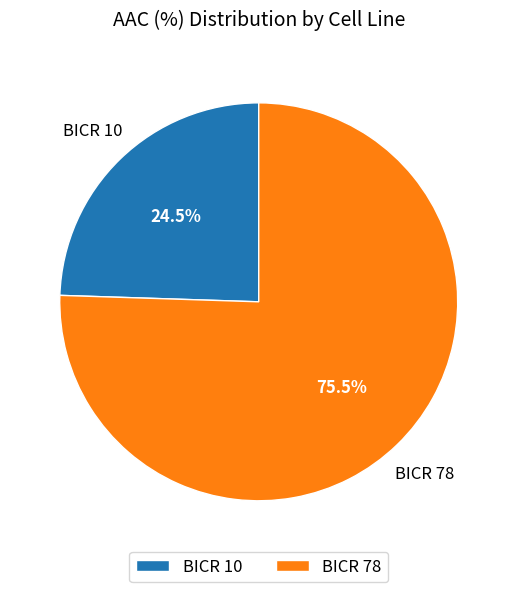

Which slice is the smallest?

BICR 10